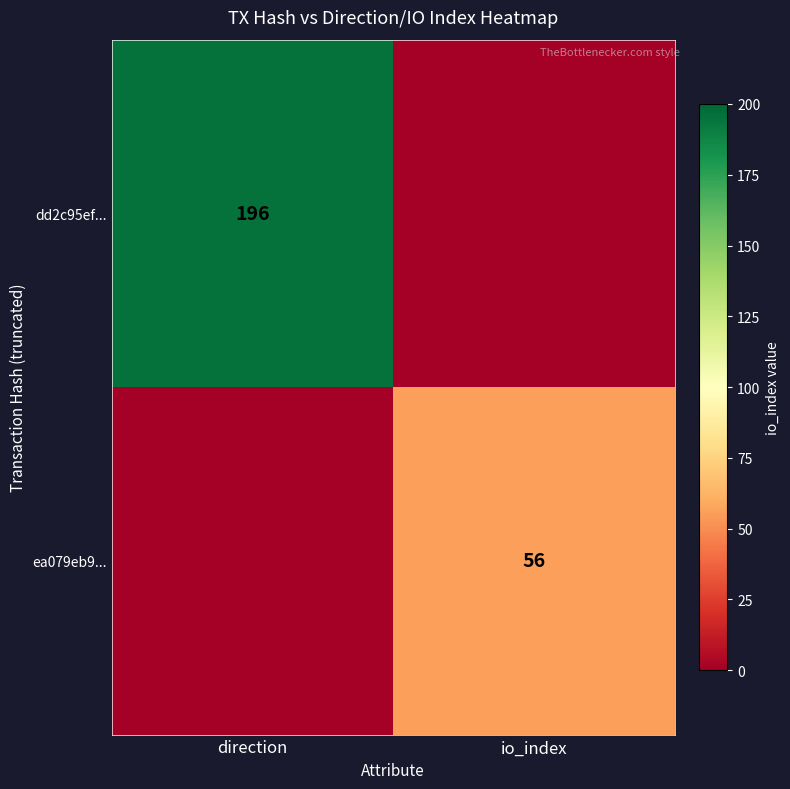

At how many categories does at least one series exceed 42?

2